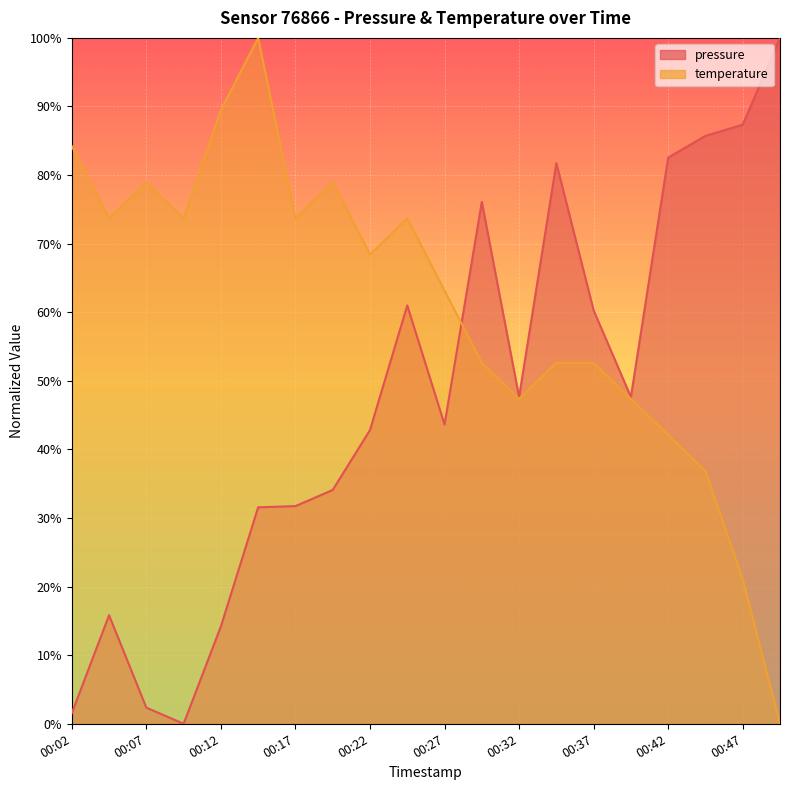

List the series in order of their peak value, highest first.

pressure, temperature